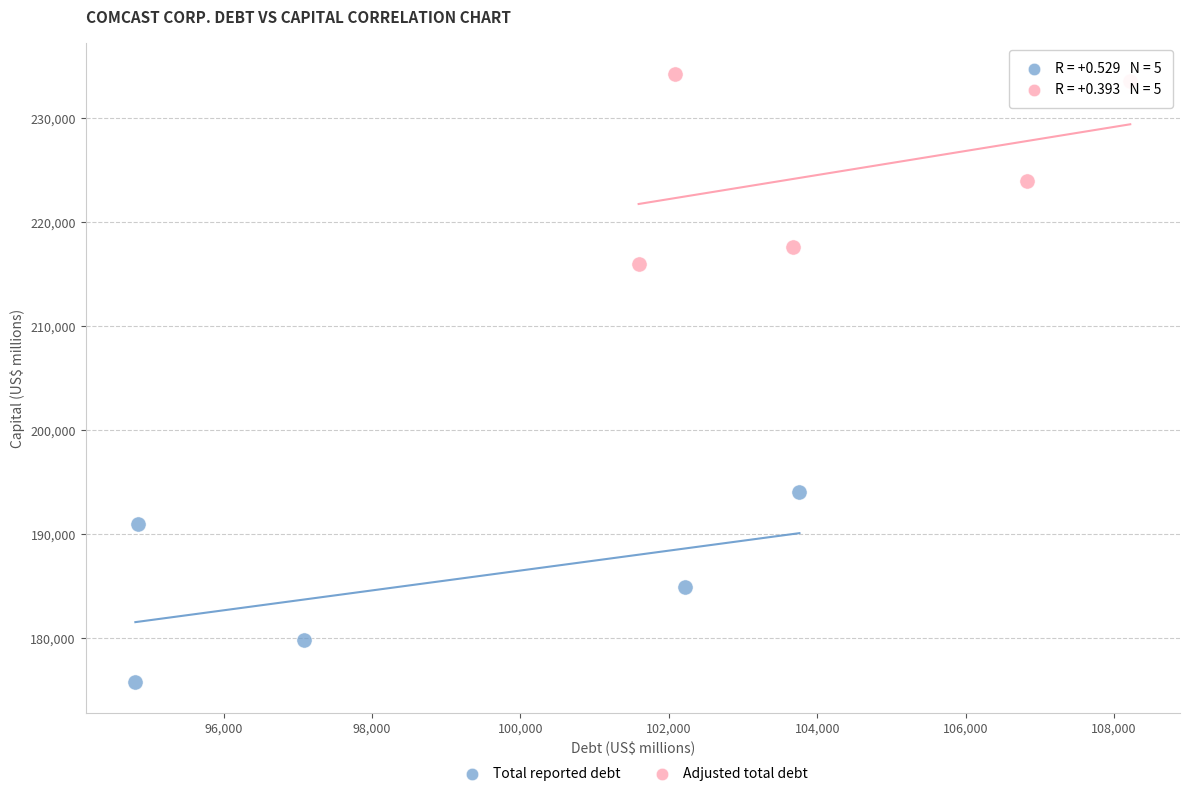

Which series contains the lowest Y value?

Total reported debt